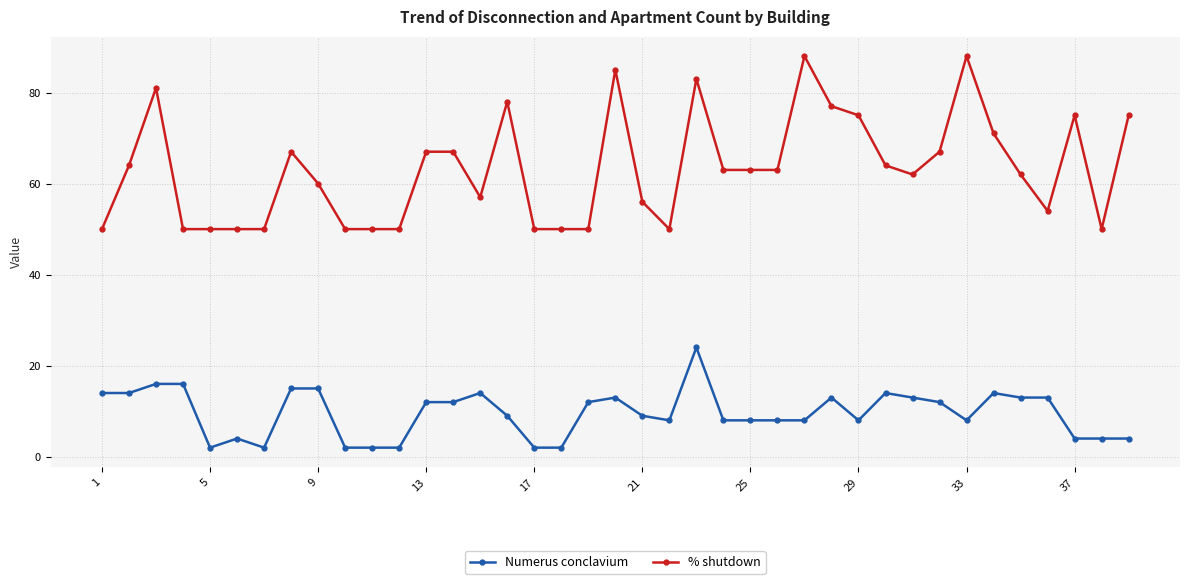

At how many categories does at least one series exceed 21?

39